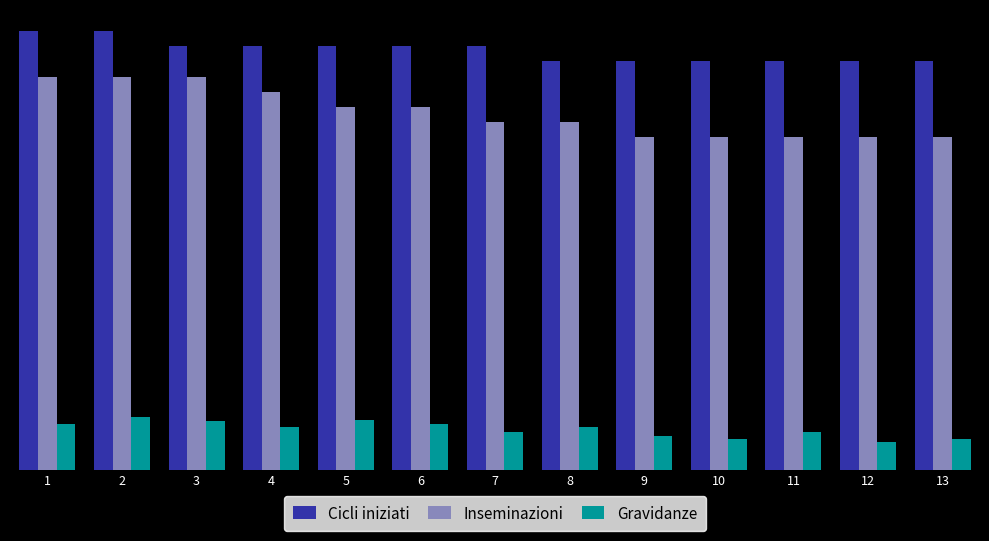

Reading right to left, extract all data points from this chart.

Cicli iniziati: 270	270	270	270	270	270	280	280	280	280	280	290	290
Inseminazioni: 220	220	220	220	220	230	230	240	240	250	260	260	260
Gravidanze: 20	18	25	20	22	28	25	30	33	28	32	35	30